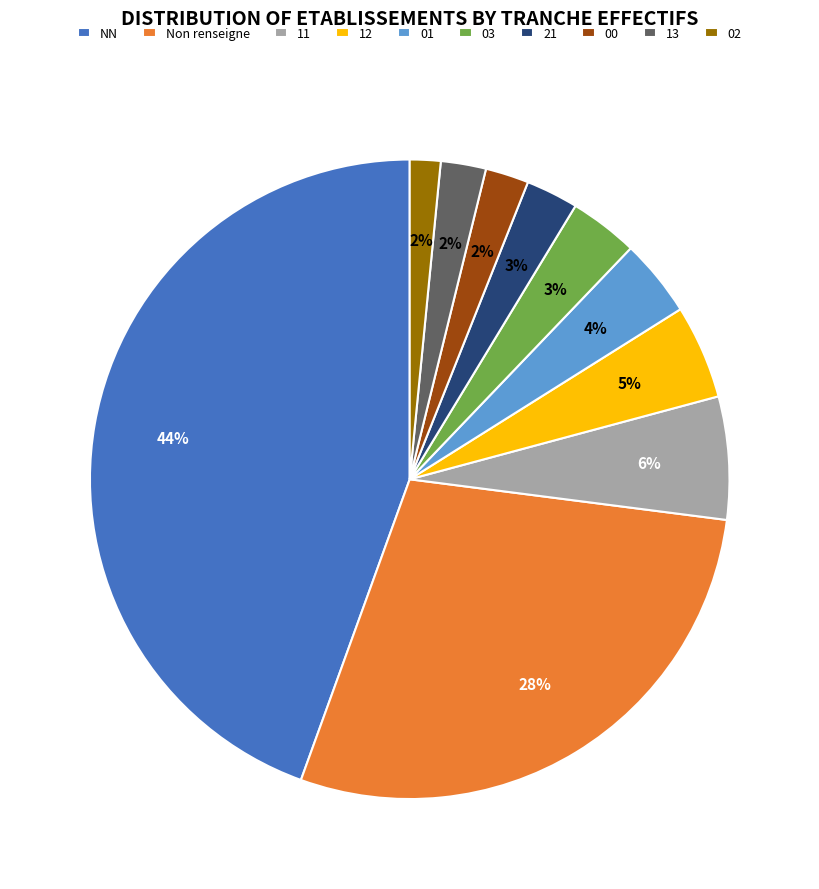

Which slice is the largest?

NN